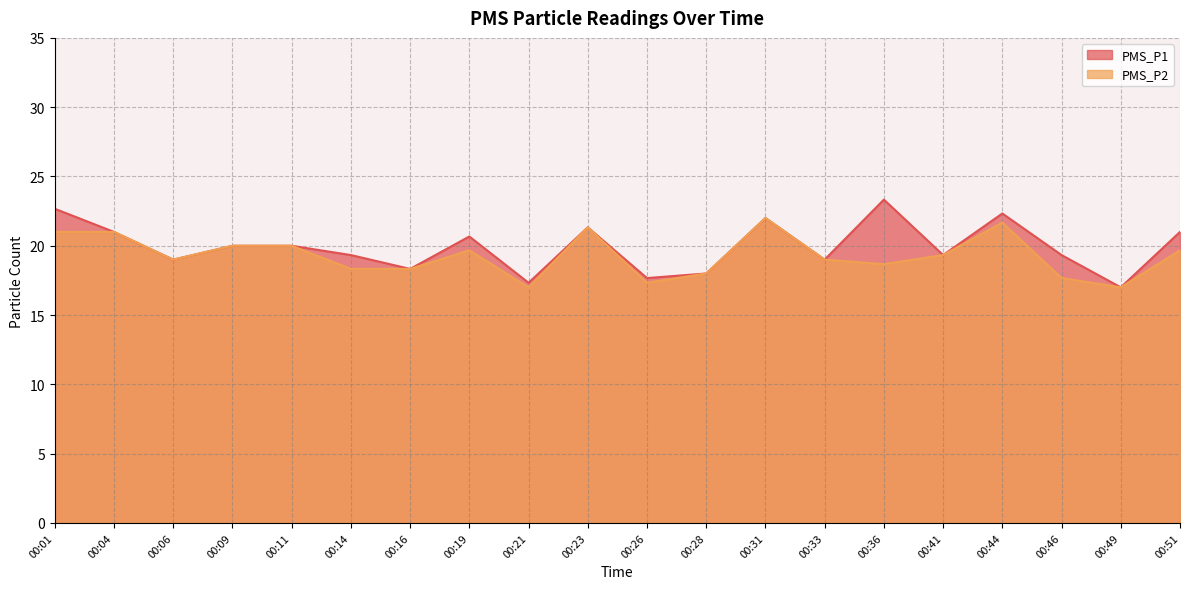

Reading left to right, what are all the values shown in this chart?

PMS_P1: 22.7	21.0	19.0	20.0	20.0	19.3	18.3	20.7	17.3	21.3	17.7	18.0	22.0	19.0	23.3	19.3	22.3	19.3	17.0	21.0
PMS_P2: 21.0	21.0	19.0	20.0	20.0	18.3	18.3	19.7	17.0	21.3	17.3	18.0	22.0	19.0	18.7	19.3	21.7	17.7	17.0	19.7